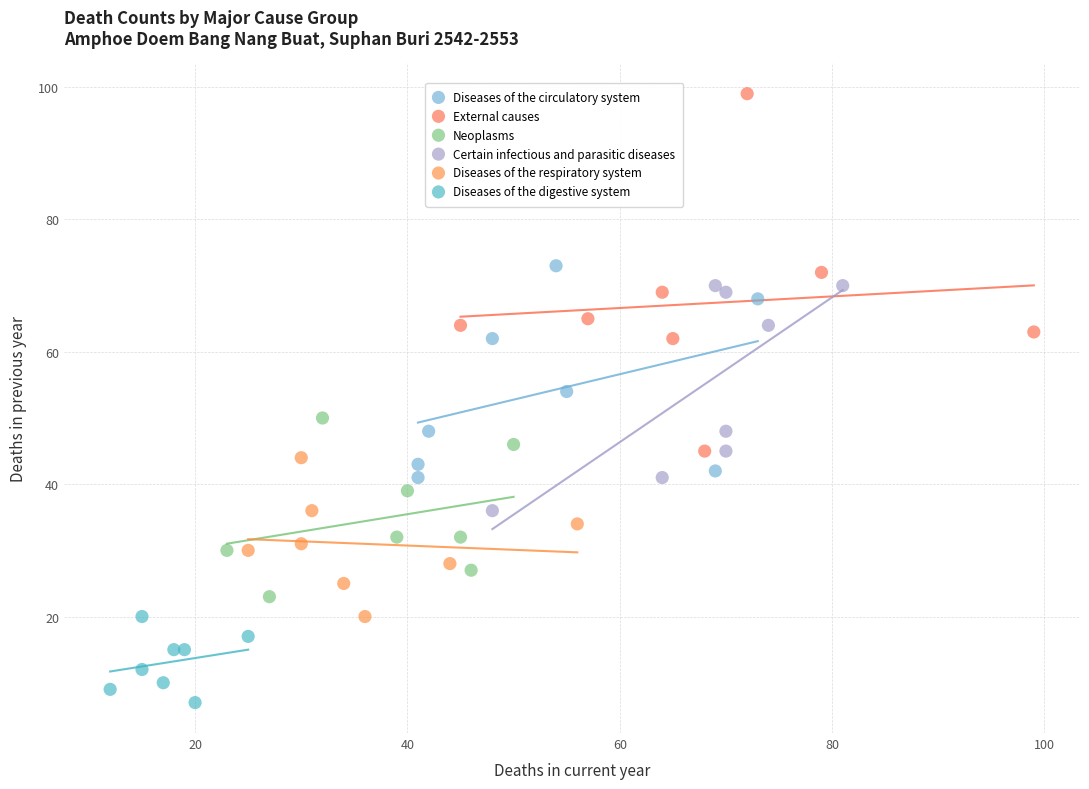

Which series reaches the minimum Y coordinate?

Diseases of the digestive system